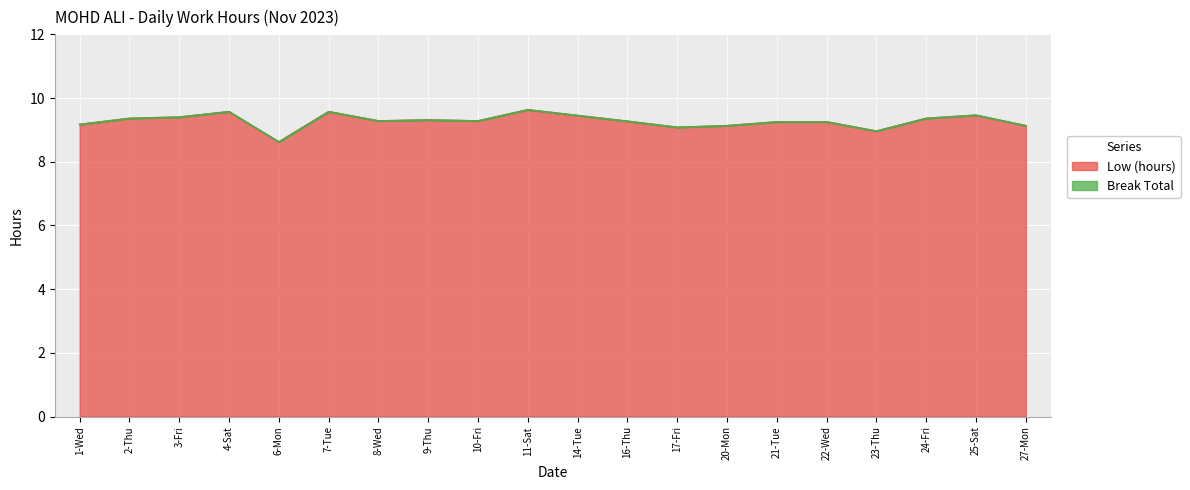

What is the difference between the maximum and second lowest values?

0.7